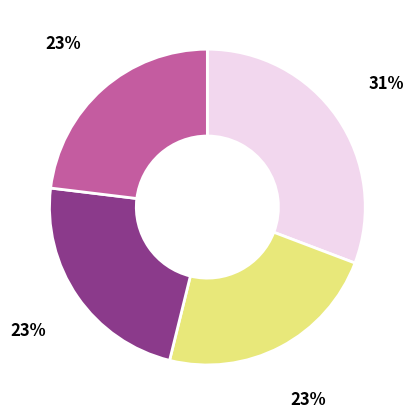

What is the ratio of the value at Shadow Behind the Stars to the value at Prepped?

1.0